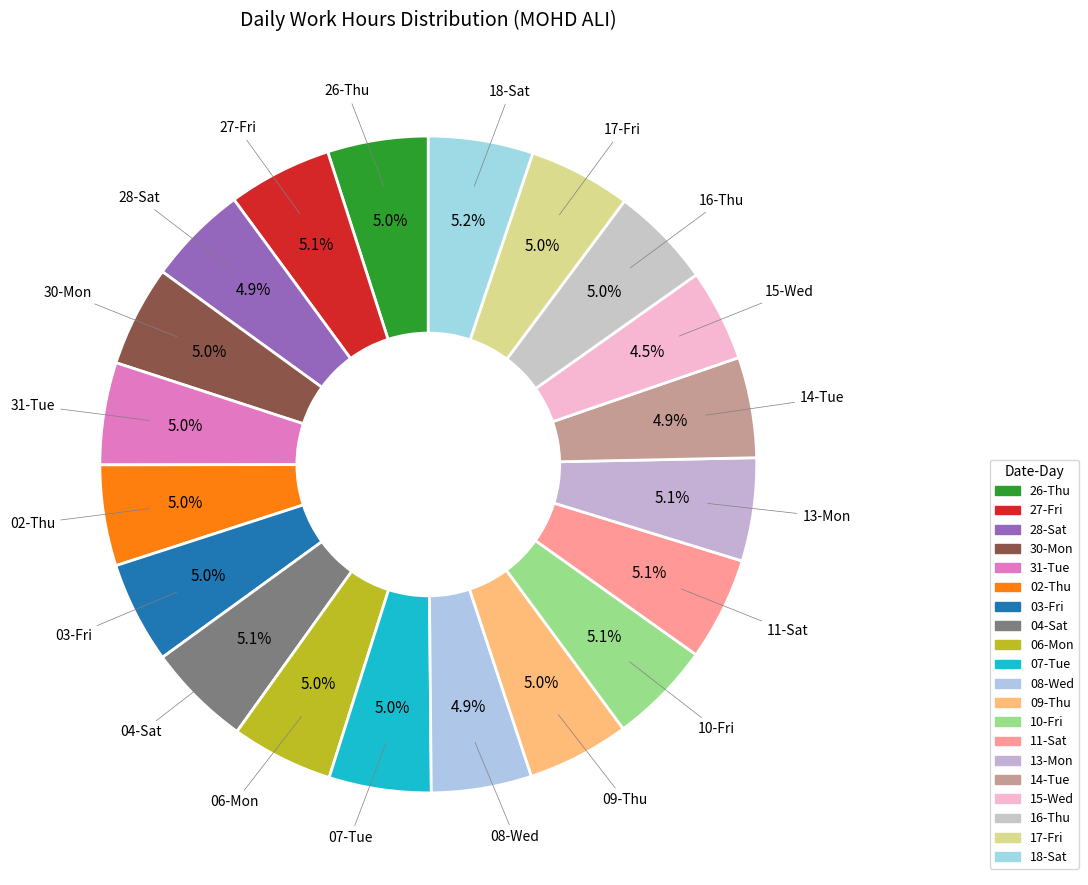

What percentage is the 28-Sat slice, to the nearest percent?

5%